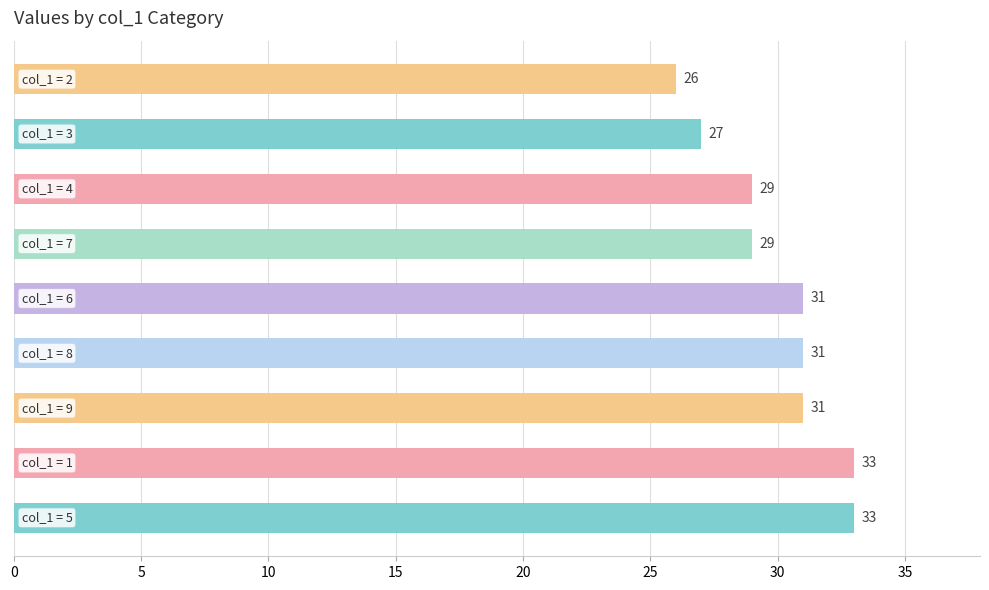

How many values are between 29 and 31?

5